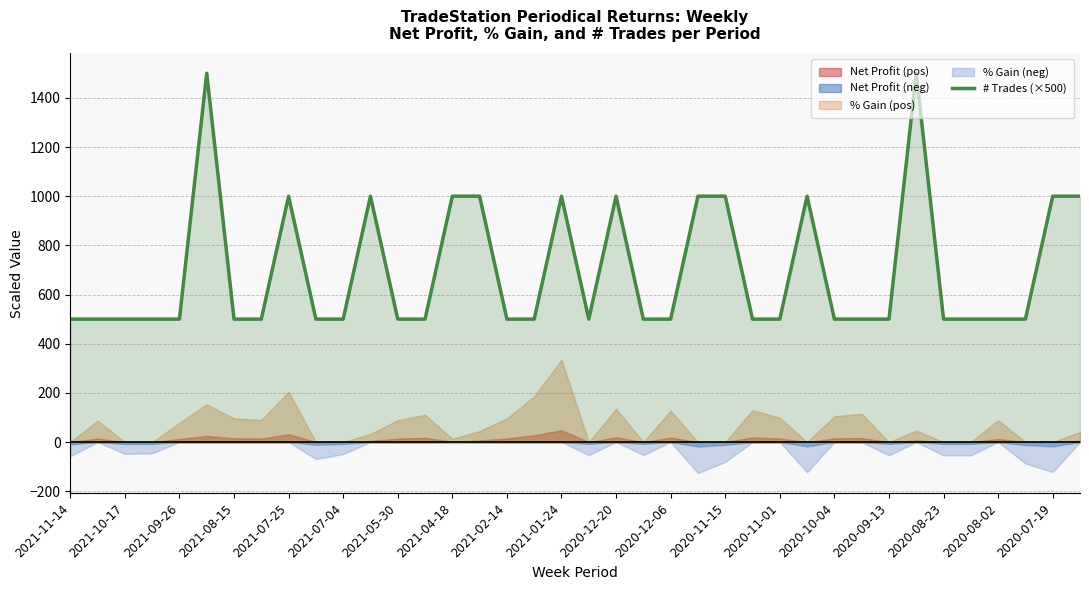

What is the difference between the second highest and second lowest values?

1000